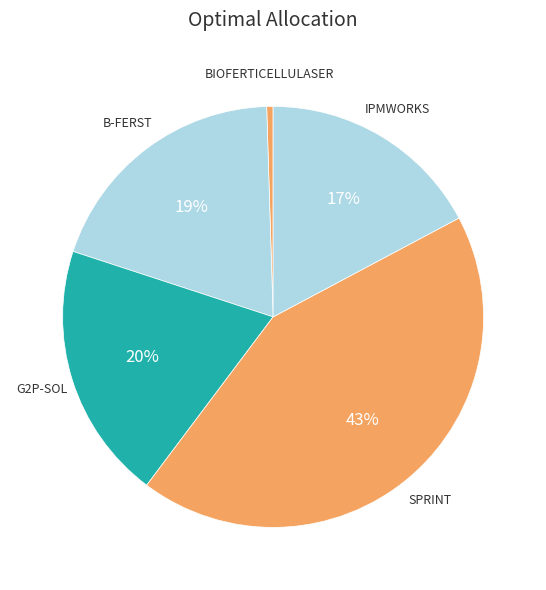

Count the number of slices in the pie.

5